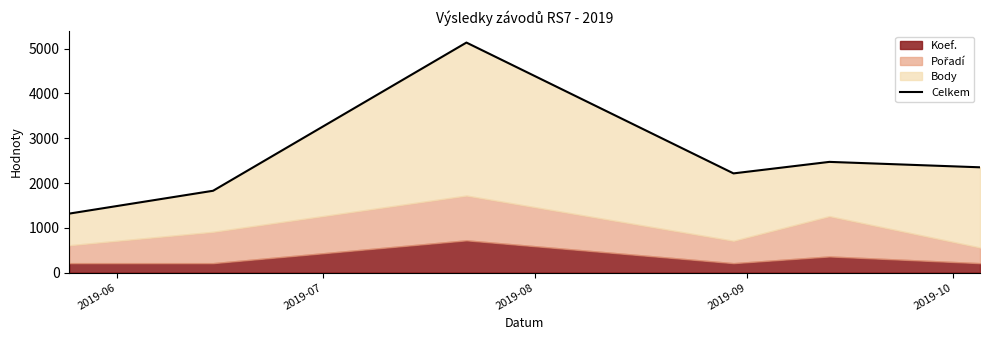

The value at 2019-10 is 677. True or false?

False